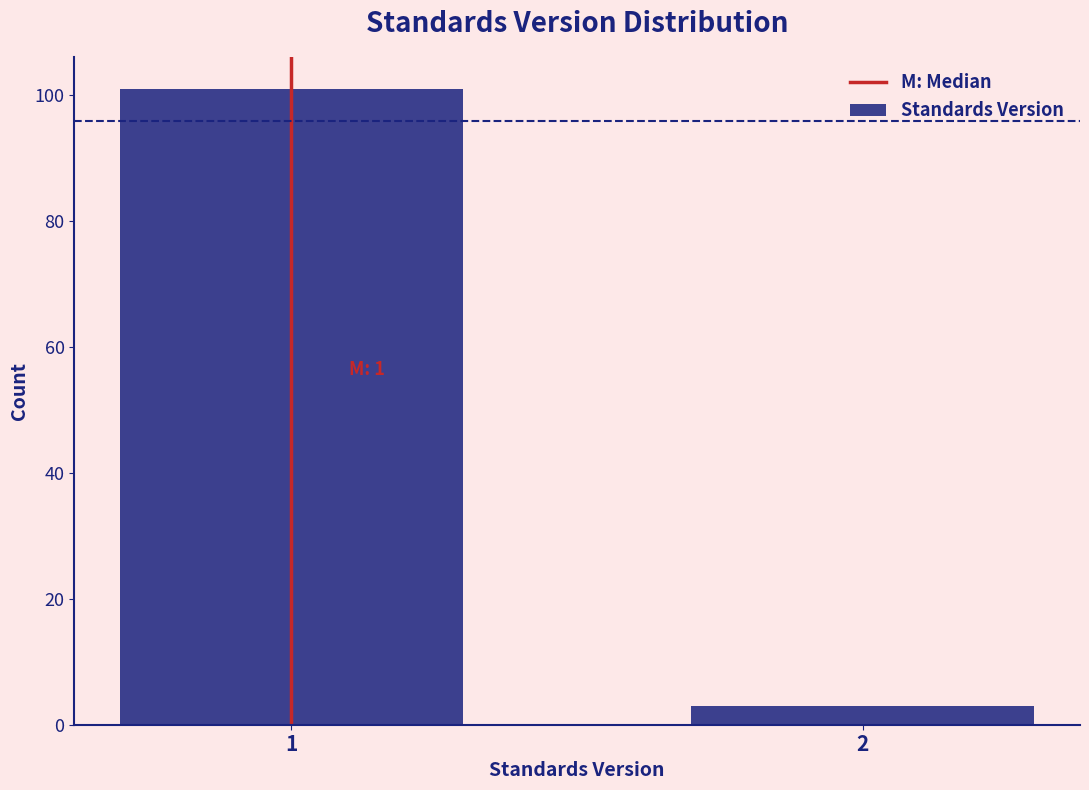

Reading left to right, transcribe all the data shown in this chart.

1=101	2=3